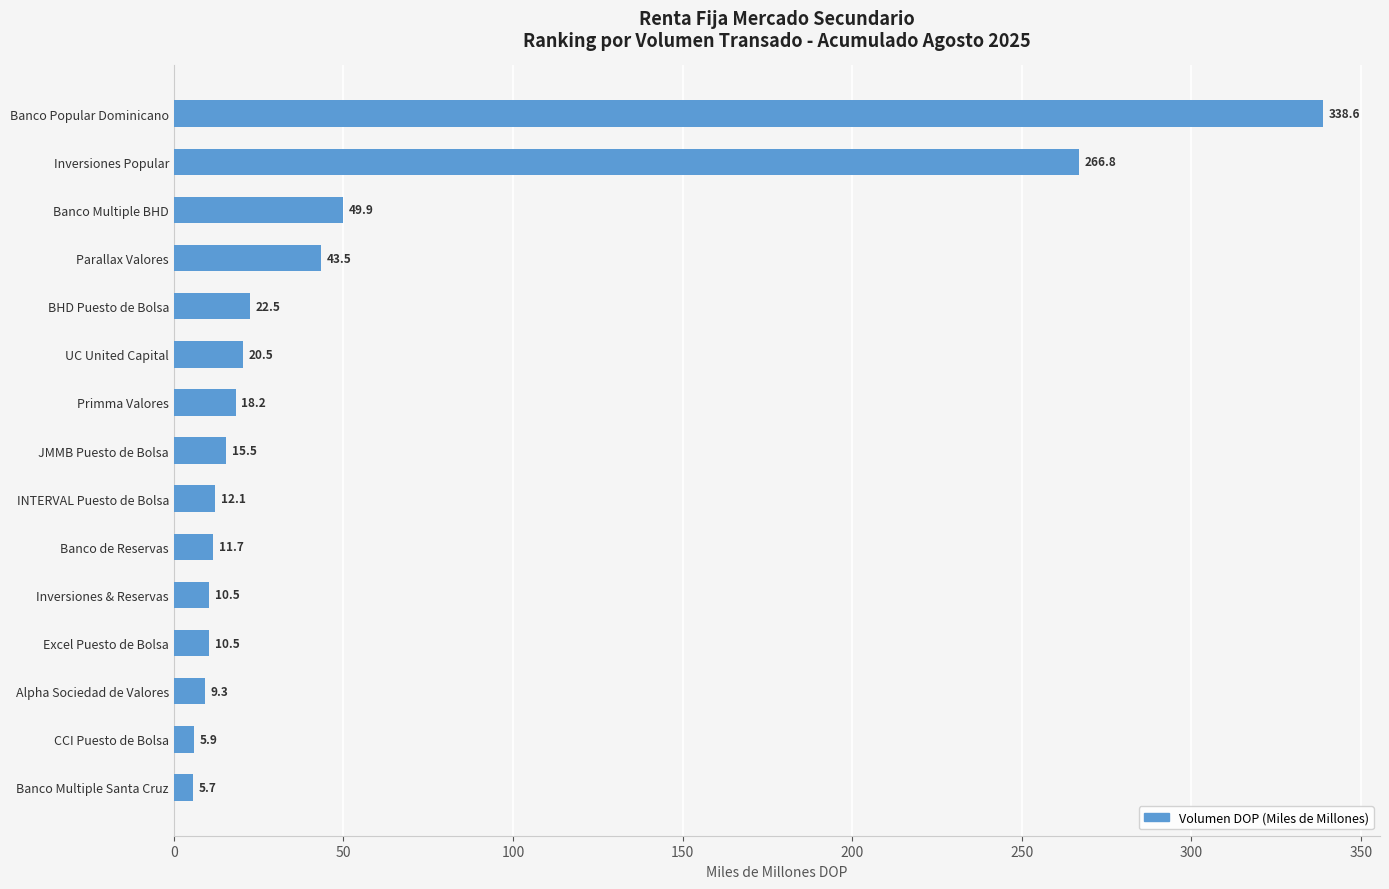

Approximately how many times larger is the value at Excel Puesto de Bolsa compared to Inversiones & Reservas?

1.0